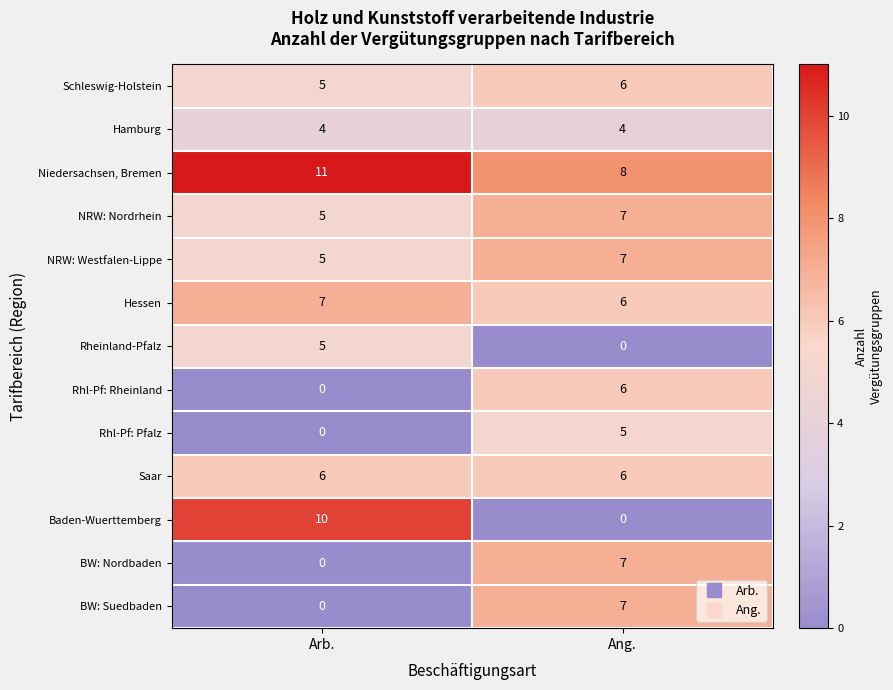

What is the difference between the Niedersachsen, Bremen values at Arb. and Ang.?

3